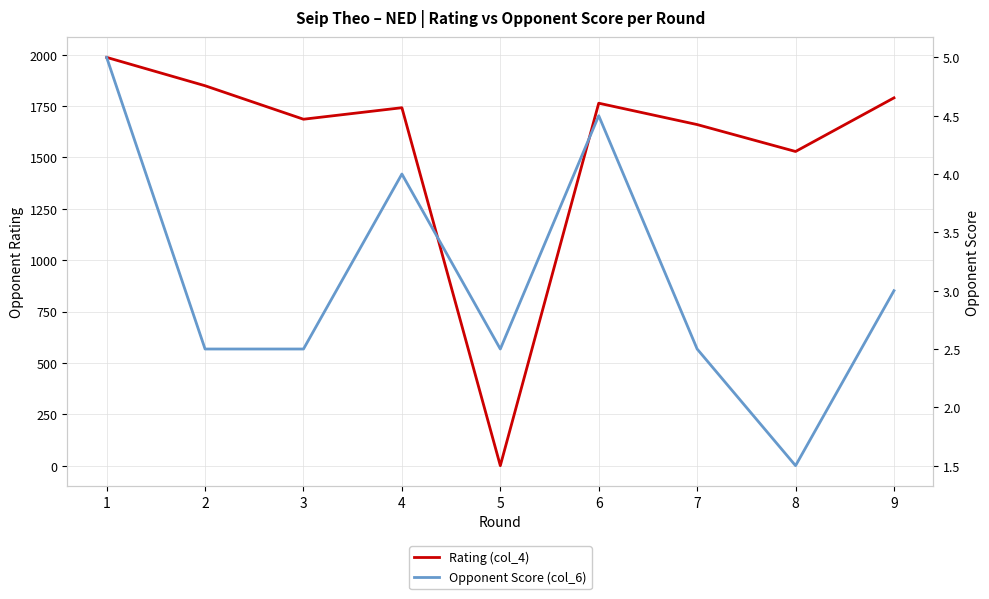

Reading left to right, what are all the values shown in this chart?

Rating (col_4): 1=1987.0	2=1849.0	3=1686.0	4=1742.0	5=0.0	6=1764.0	7=1660.0	8=1529.0	9=1790.0
Opponent Score (col_6): 1=5.0	2=2.5	3=2.5	4=4.0	5=2.5	6=4.5	7=2.5	8=1.5	9=3.0